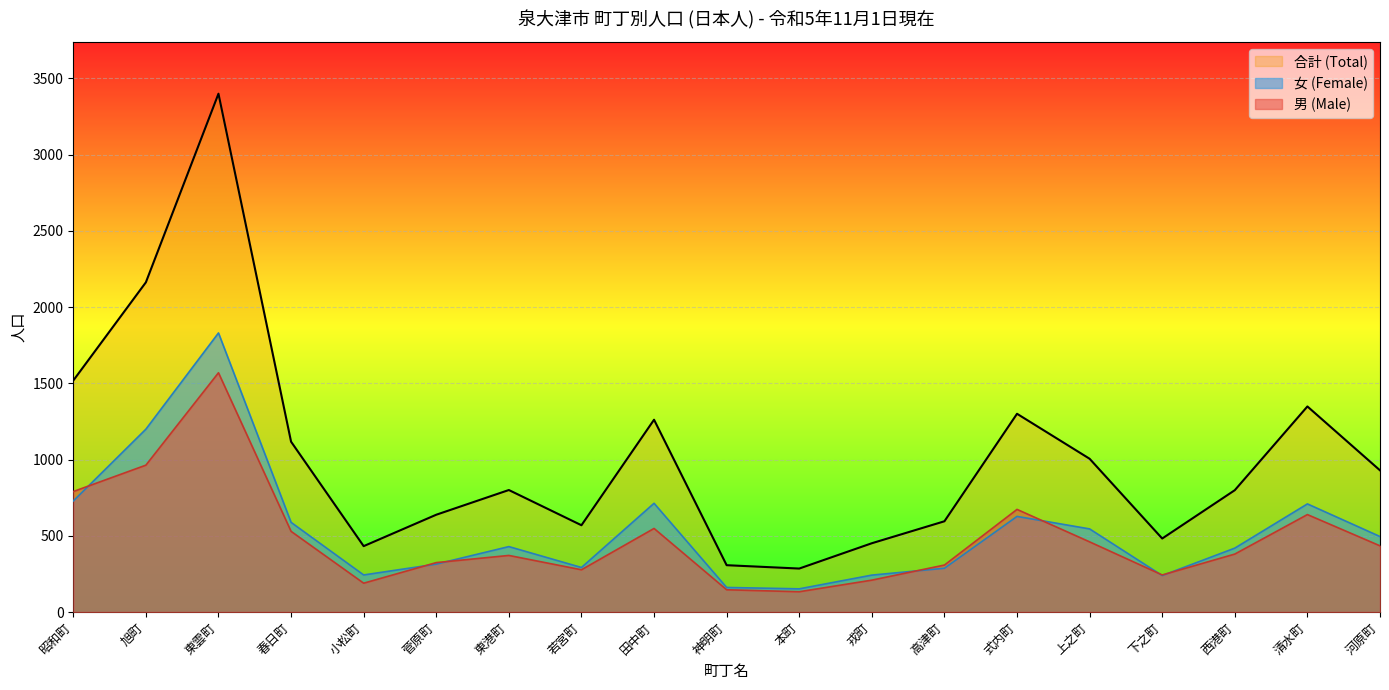

What are all the series names shown in the legend?

合計 (Total), 女 (Female), 男 (Male)